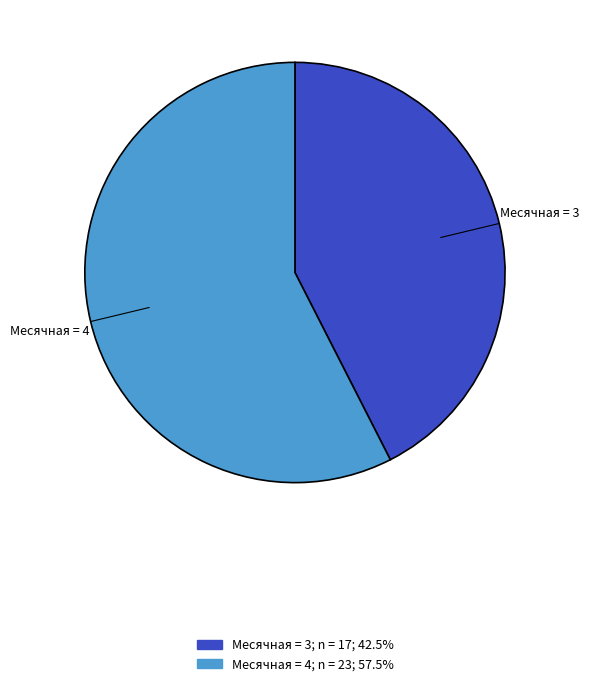

Is the sum of Месячная = 4 and Месячная = 3 greater than half?

Yes